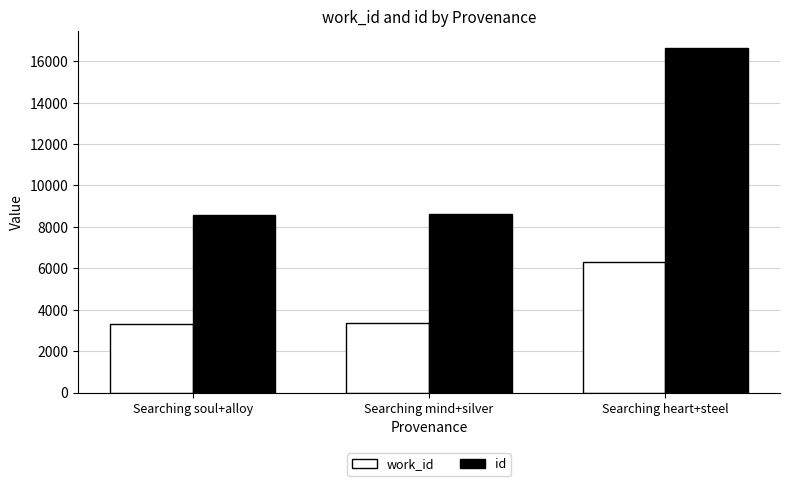

Does the chart contain any negative values?

No